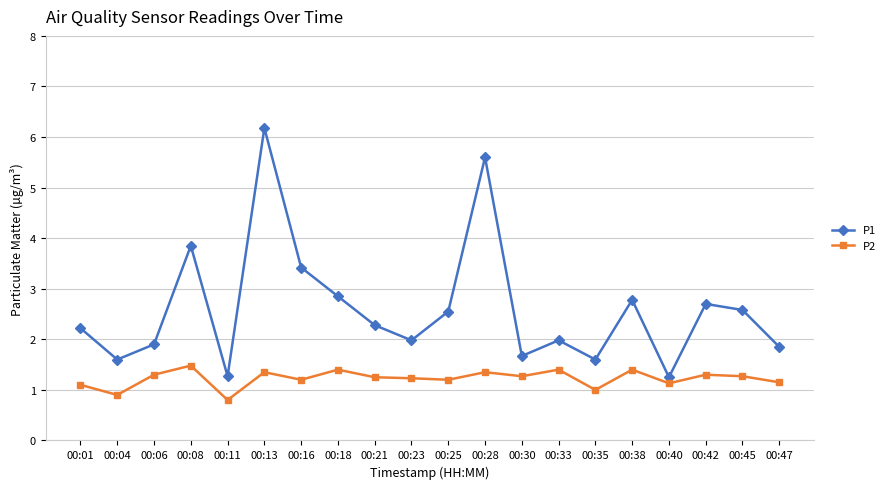

True or false: P1 and P2 cross at least once.

False